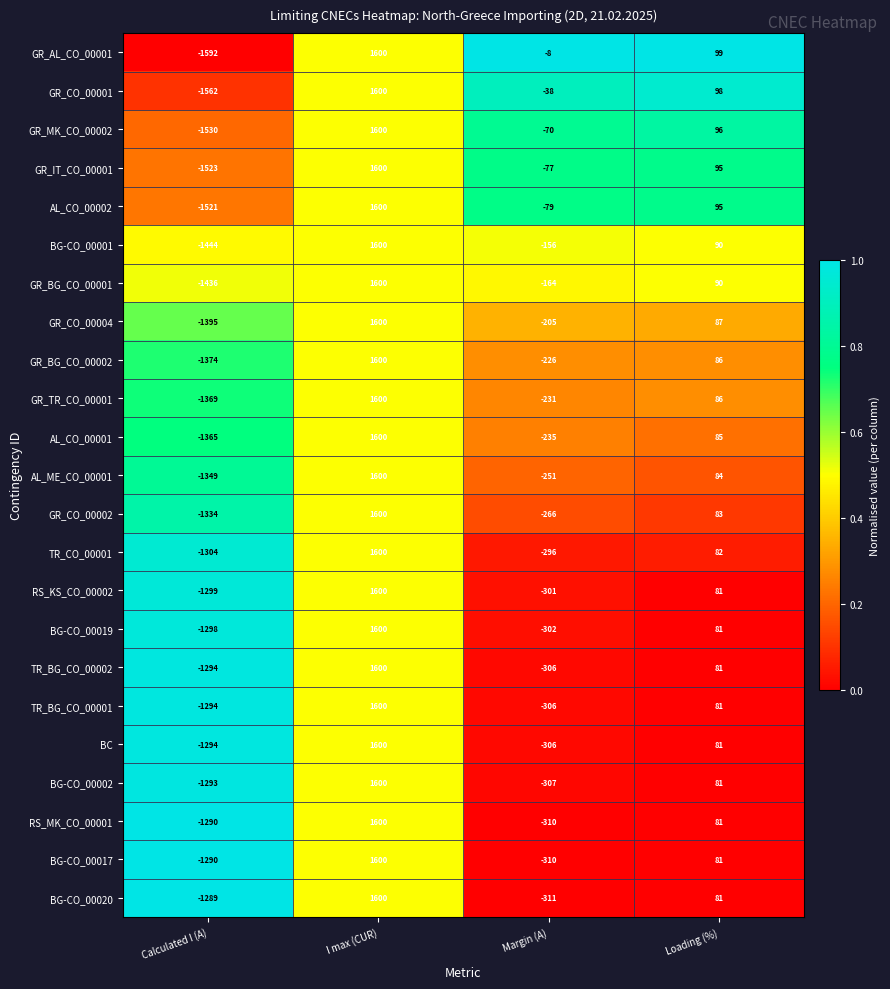

Rank the categories by GR_AL_CO_00001 value from lowest to highest.

Calculated I (A), Margin (A), Loading (%), I max (CUR)